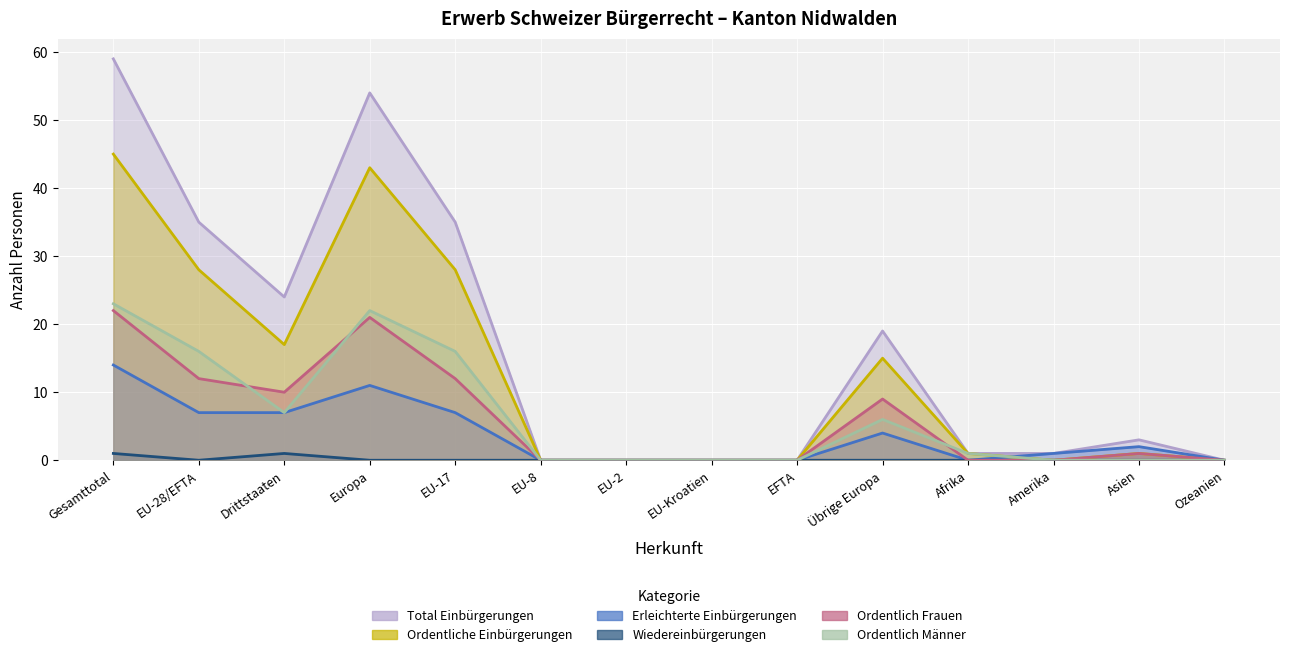

How many values in the Ordentlich Frauen series exceed 1?

6